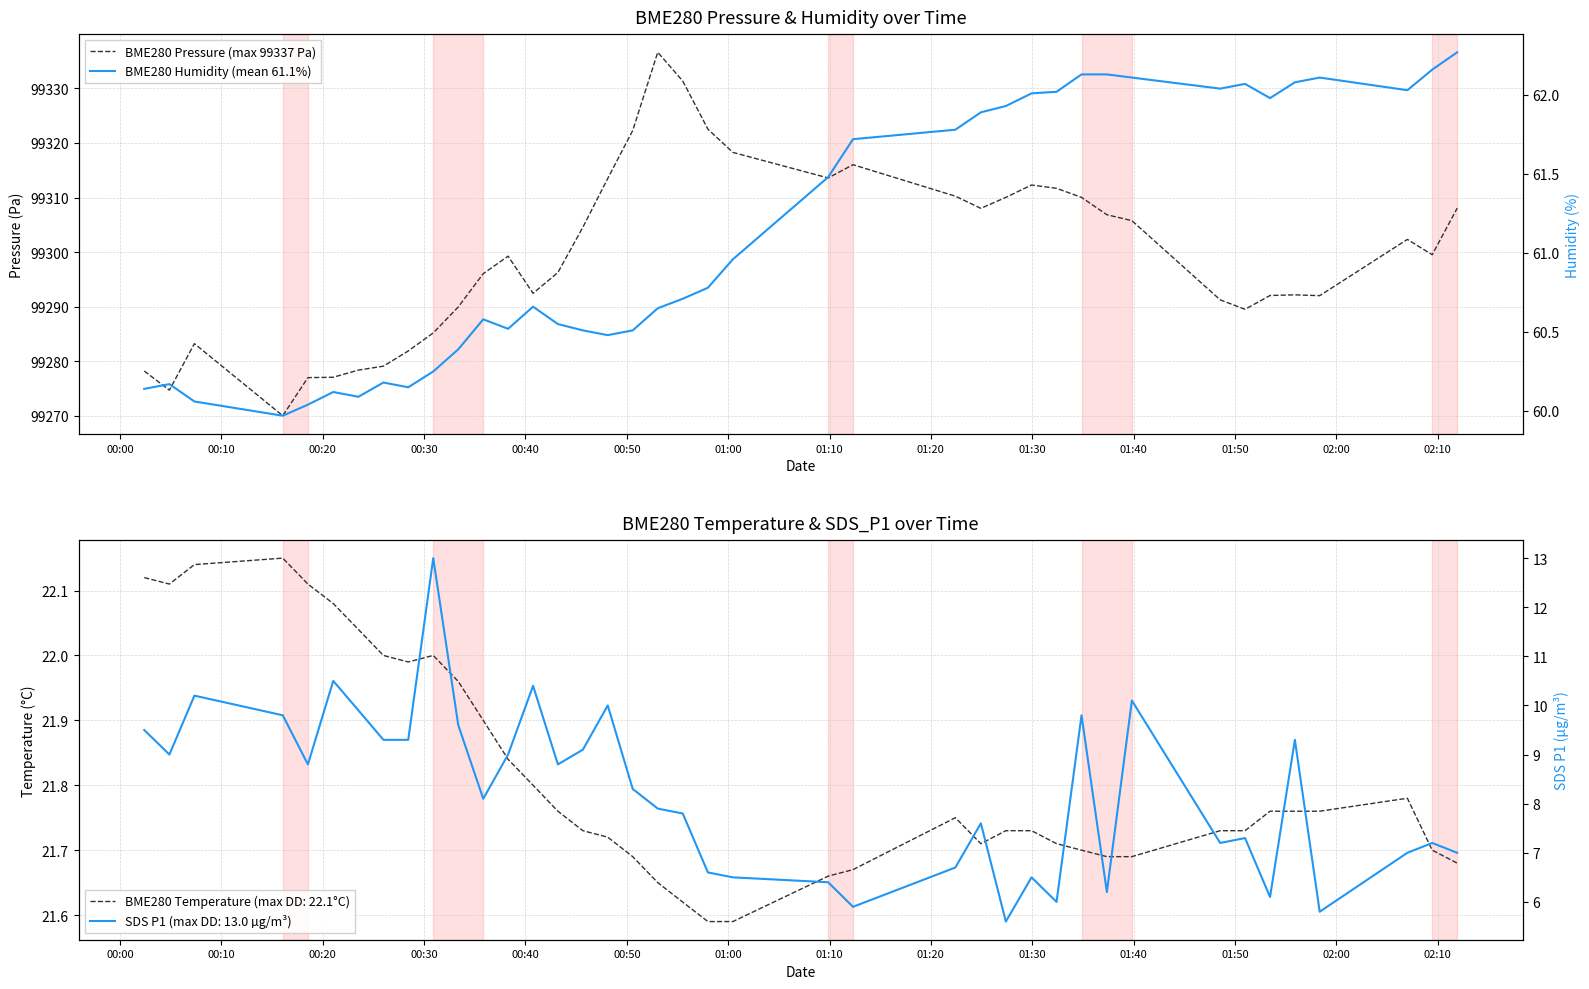

How many data points does each series have?

40